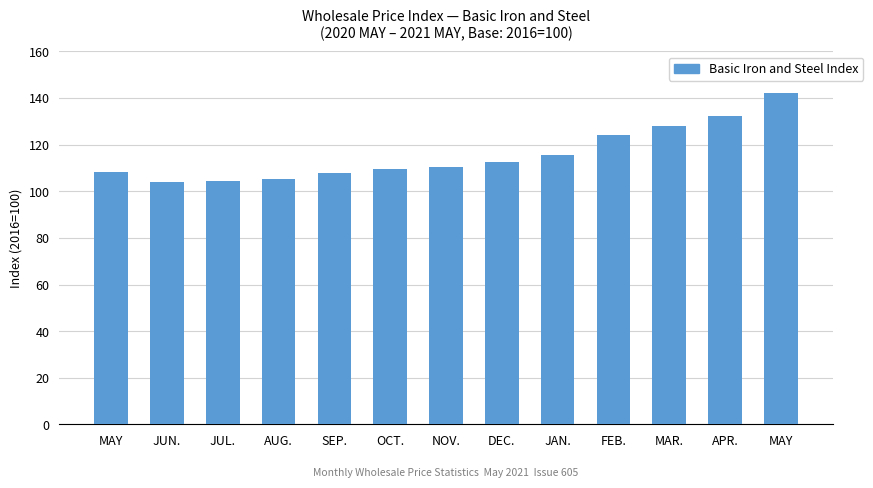

What is the greatest value displayed?

142.2